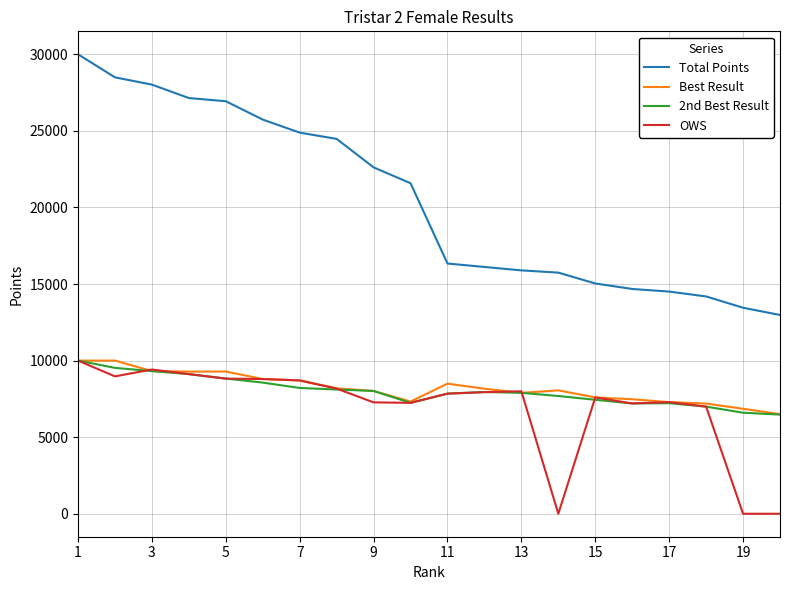

Which series has the widest spread of values?

Total Points